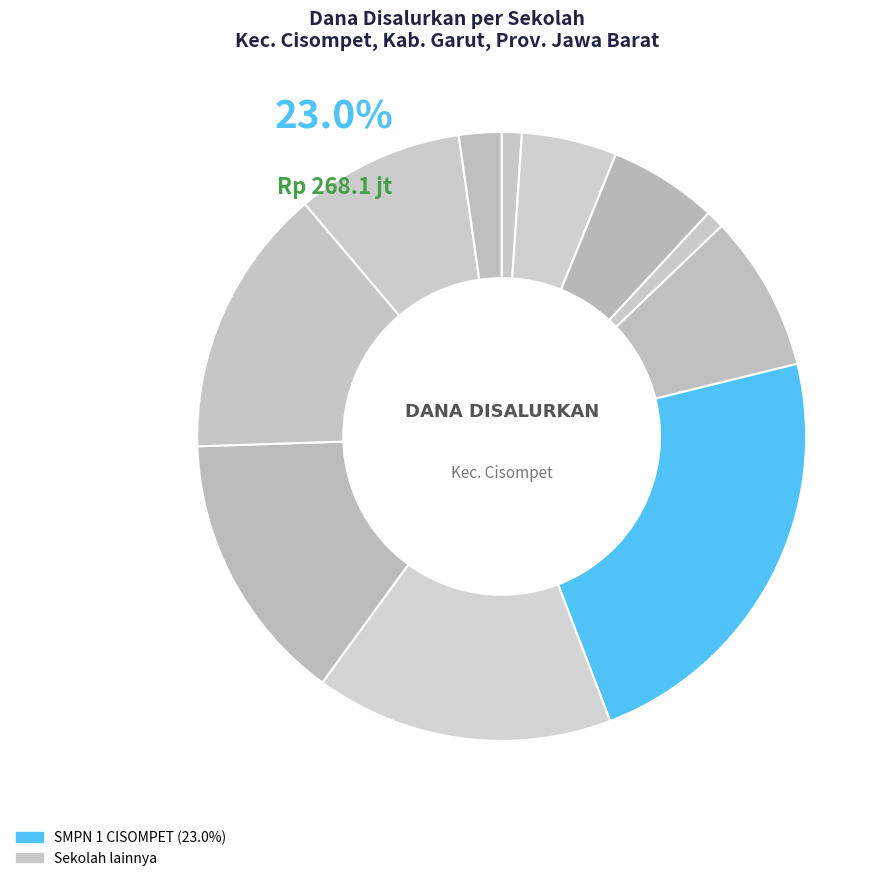

Is it true that SMPN 1 CISOMPET is 23% of the pie?

True